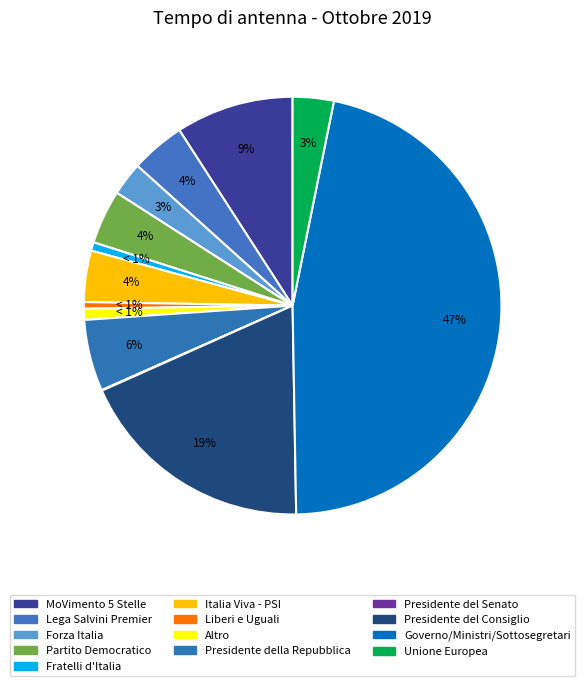

To the nearest percent, what is the difference between the largest and smallest slice percentages?

47%